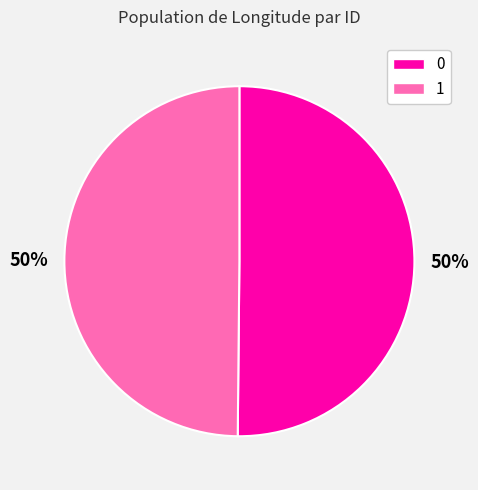

Is it true that 0 is 59% of the pie?

False